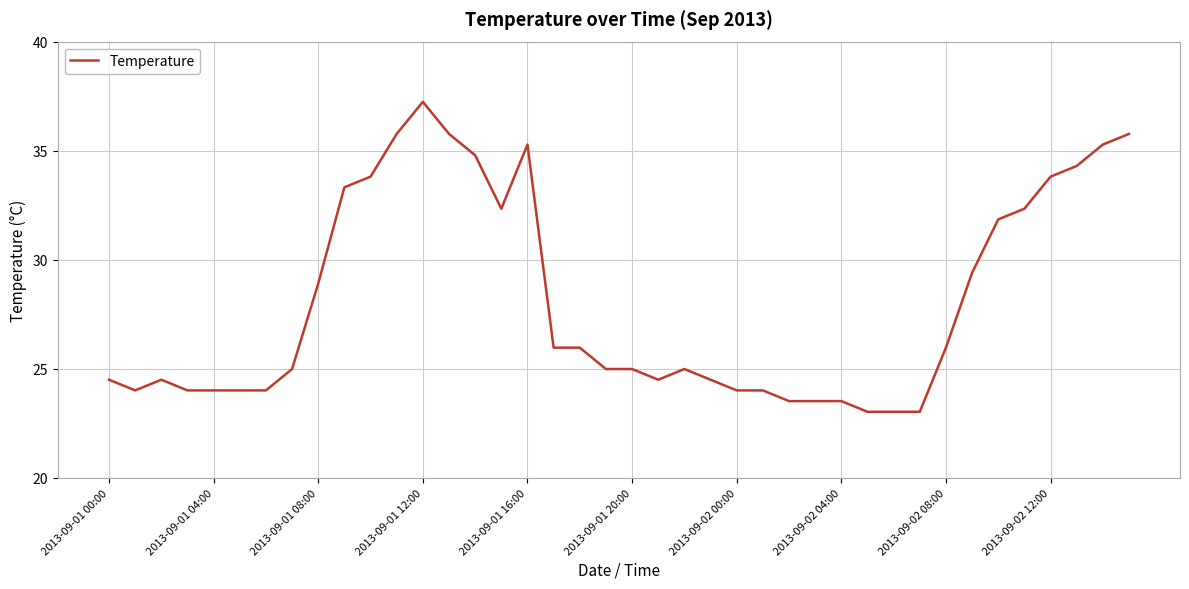

What is the minimum value shown in the chart?

23.0